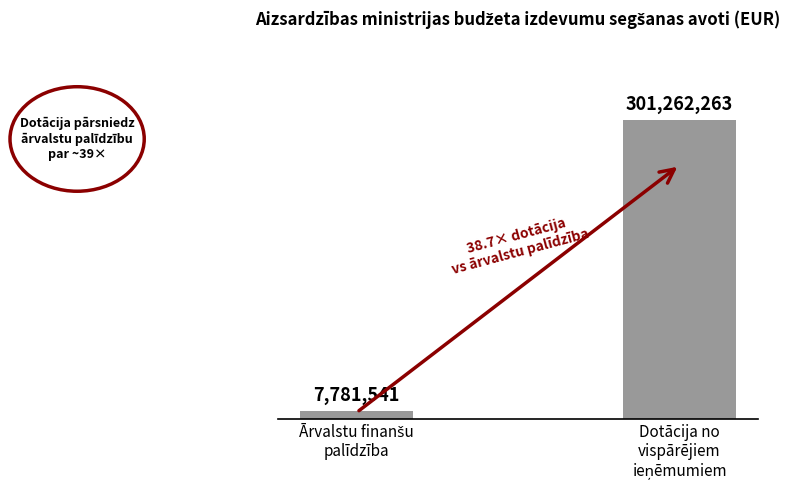

Is it true that the value at Dotācija no
vispārējiem
ieņēmumiem is 70007211?

False